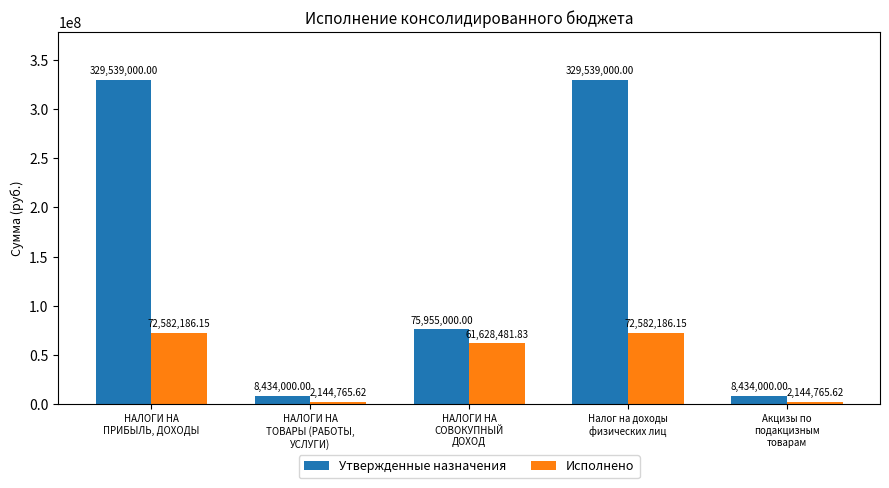

Is the value of Исполнено at НАЛОГИ НА
СОВОКУПНЫЙ
ДОХОД greater than the value of Утвержденные назначения at НАЛОГИ НА
СОВОКУПНЫЙ
ДОХОД?

No